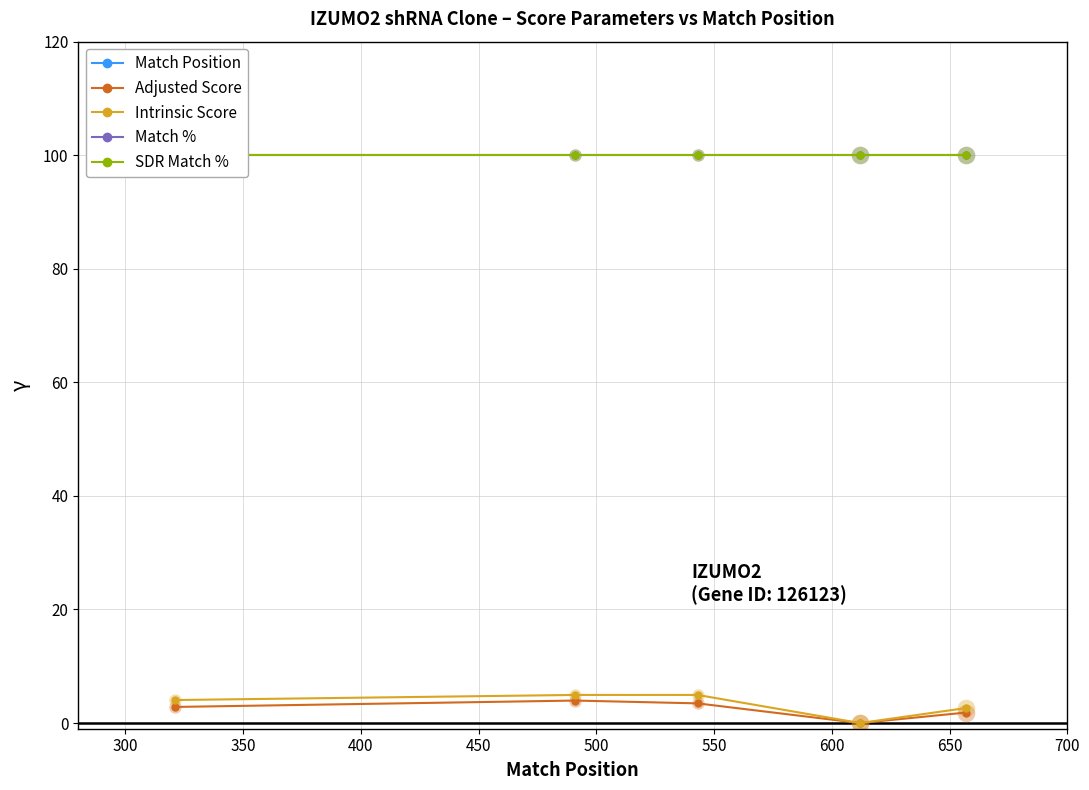

Which series has the largest total across all categories?

Match Position